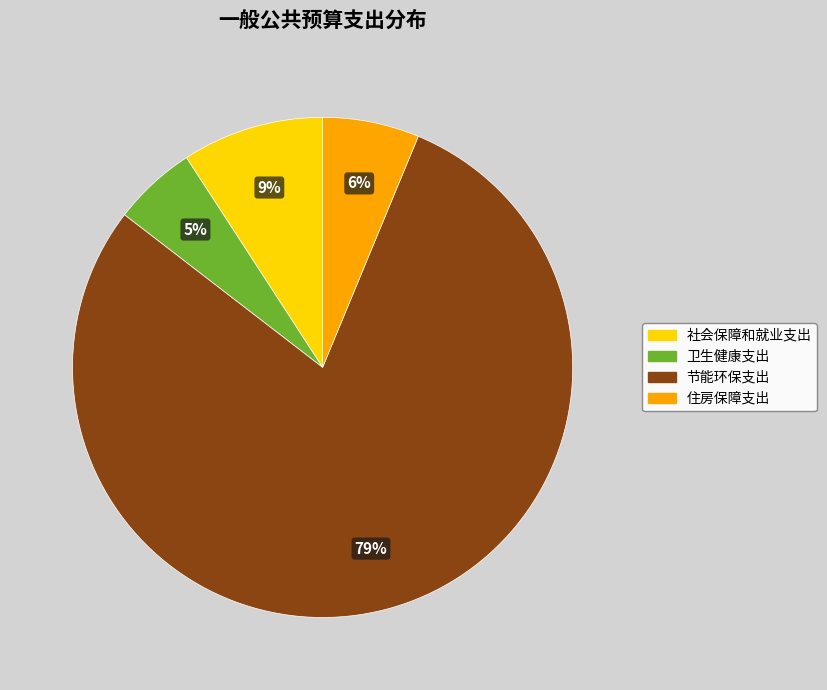

Do 社会保障和就业支出 and 节能环保支出 together represent more than half of the pie?

Yes